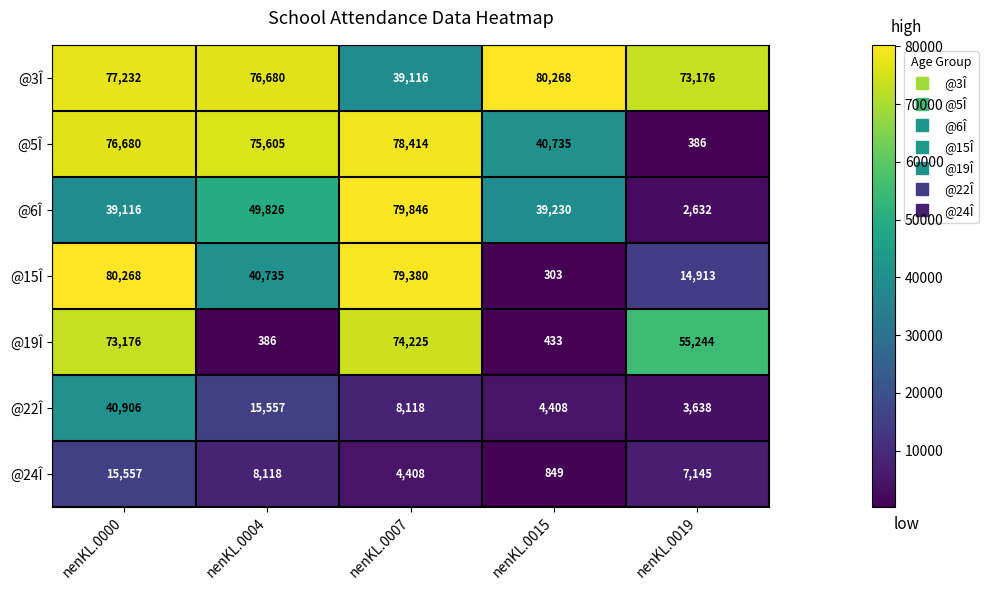

The value of @3Î at nenKL.0004 is 76680. True or false?

True